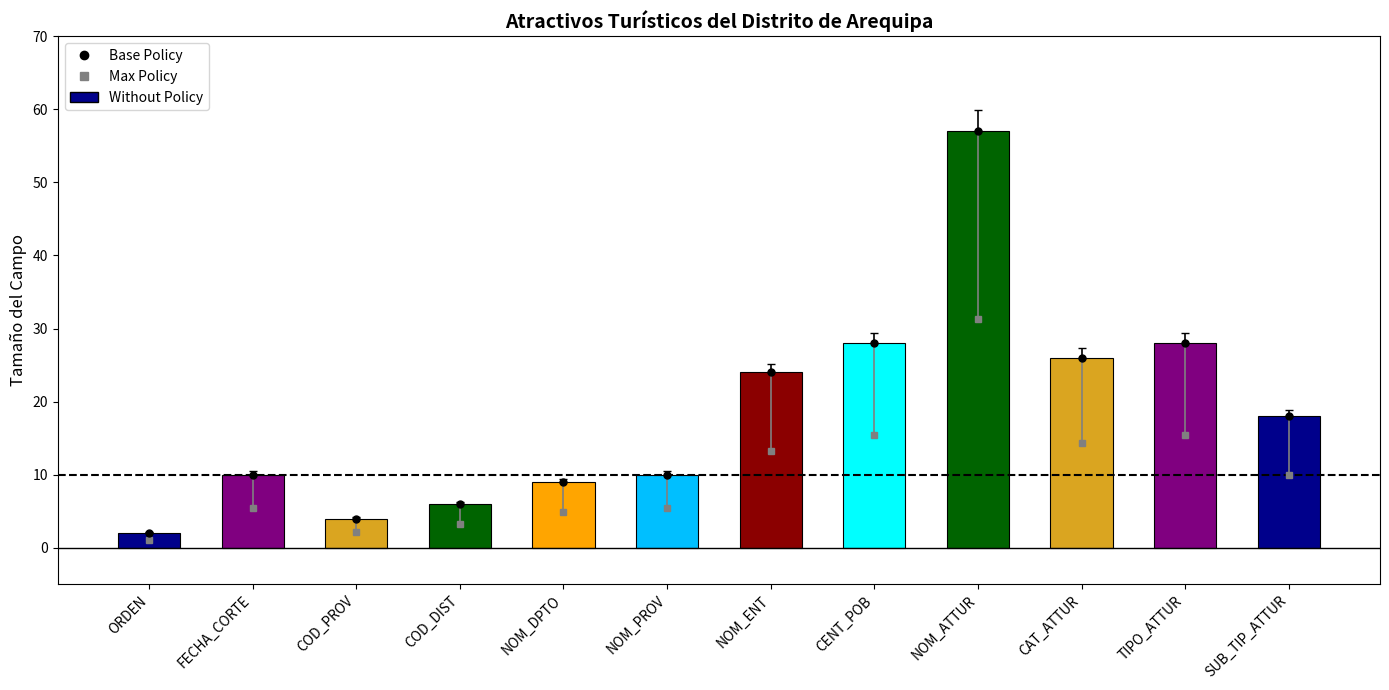

What is the ratio of the value at FECHA_CORTE to the value at NOM_DPTO?

1.1